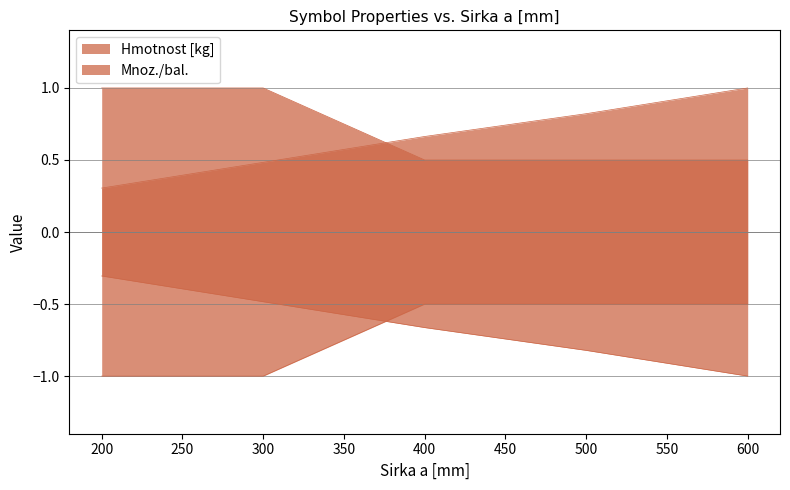

At which label is Hmotnost [kg] closest to 0?

200